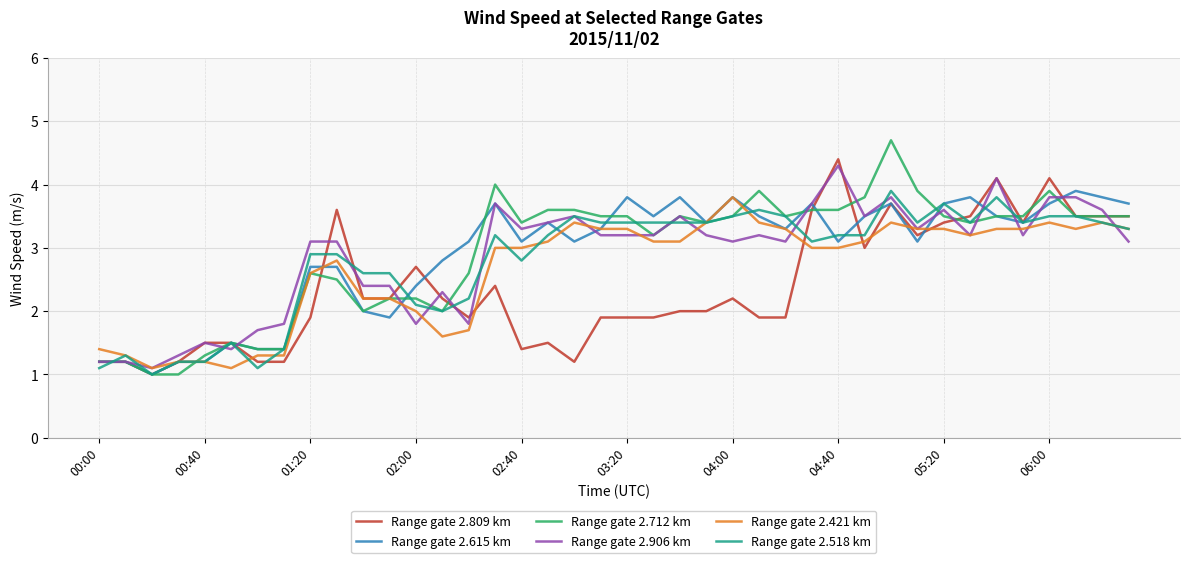

Which series has the widest spread of values?

Range gate 2.712 km